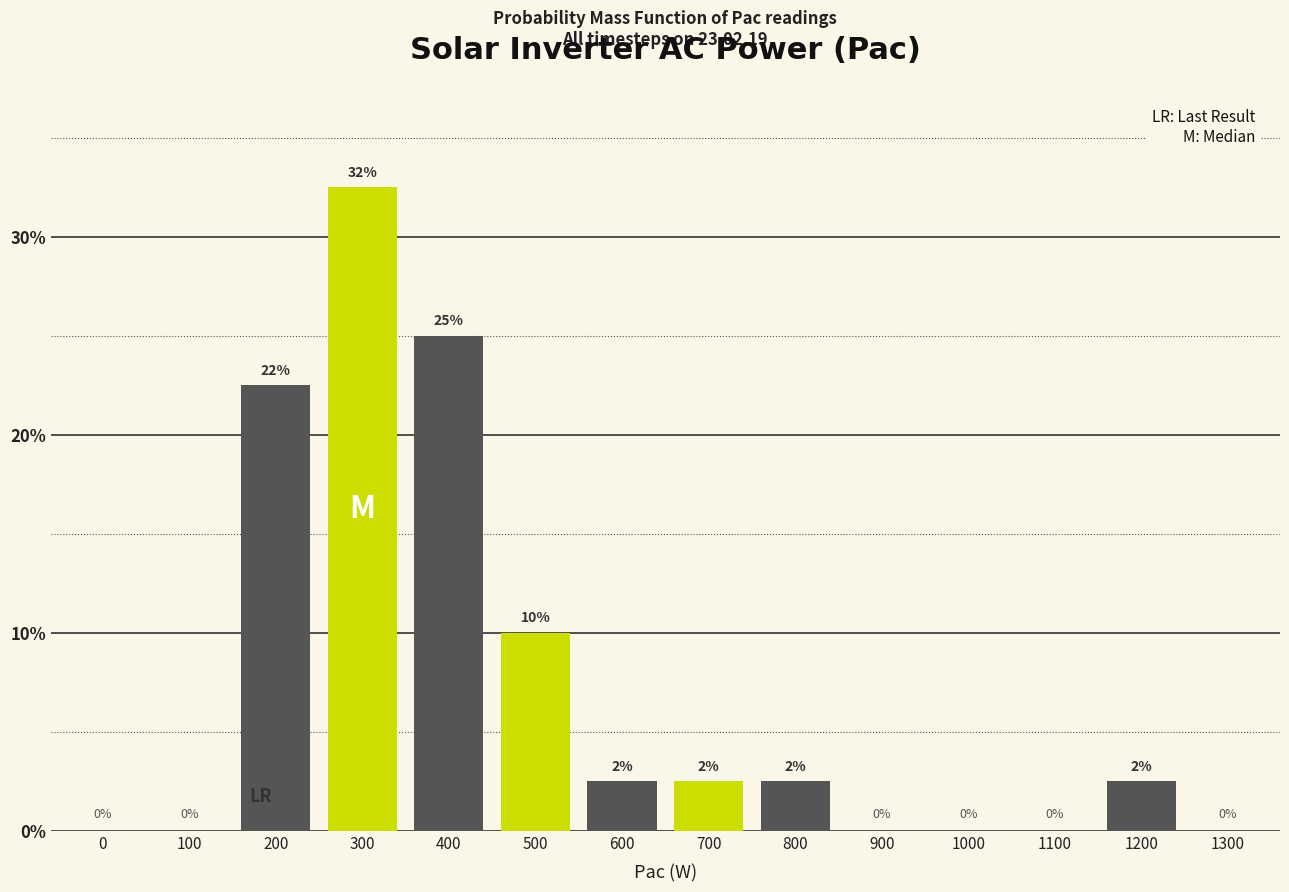

What is the maximum value shown in the chart?

32.5